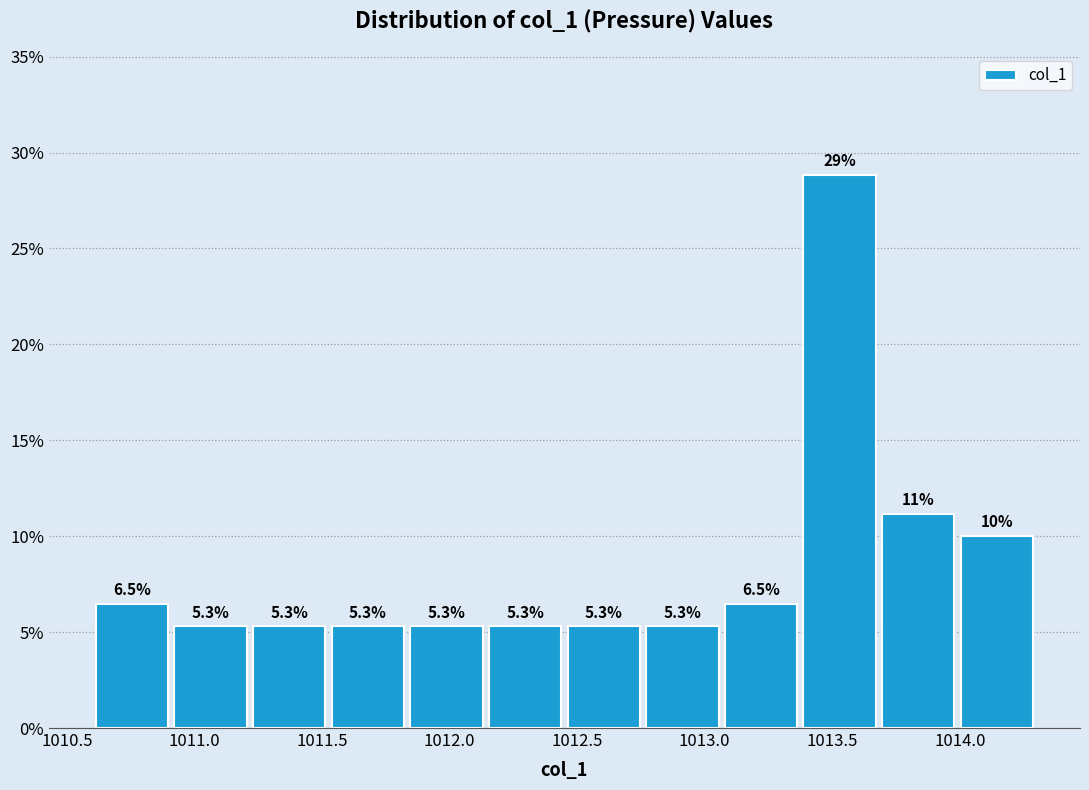

Which range on the x-axis has the tallest bar?

1013.40 to 1013.70